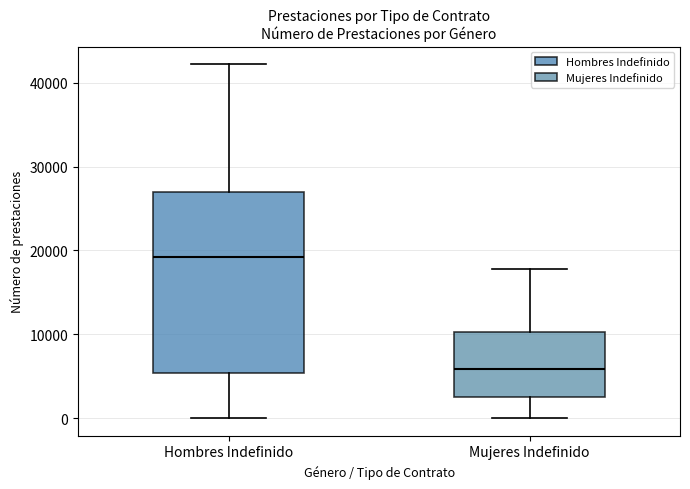

Which box has the highest median line?

Hombres Indefinido